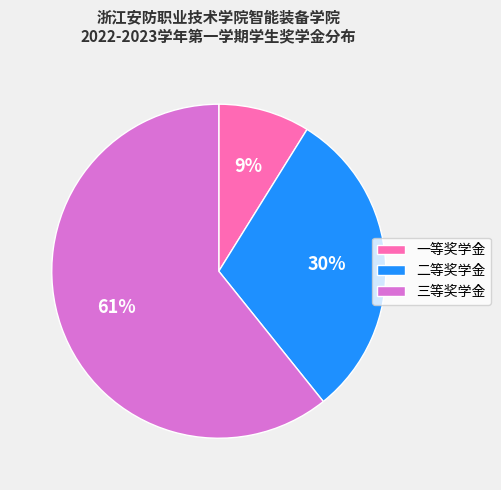

What percentage is the 二等奖学金 slice, to the nearest percent?

30%